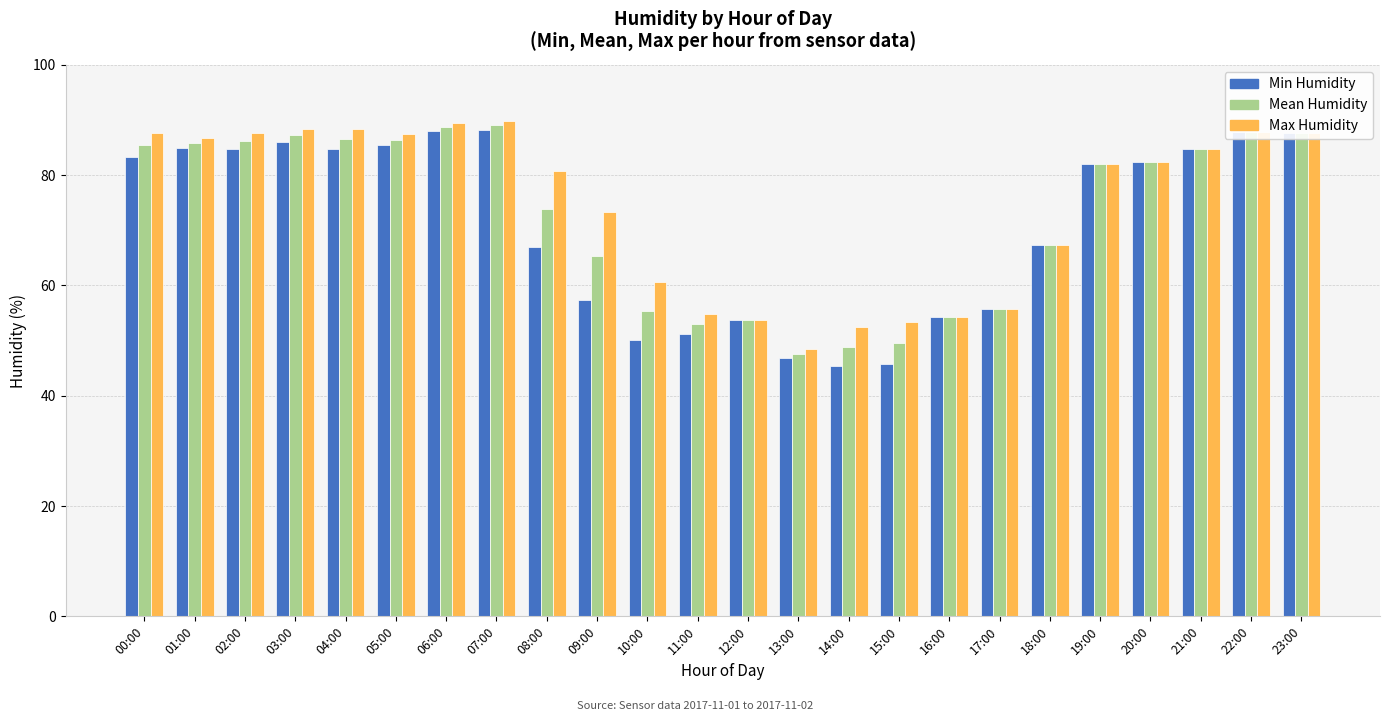

What are all the series names shown in the legend?

Min Humidity, Mean Humidity, Max Humidity